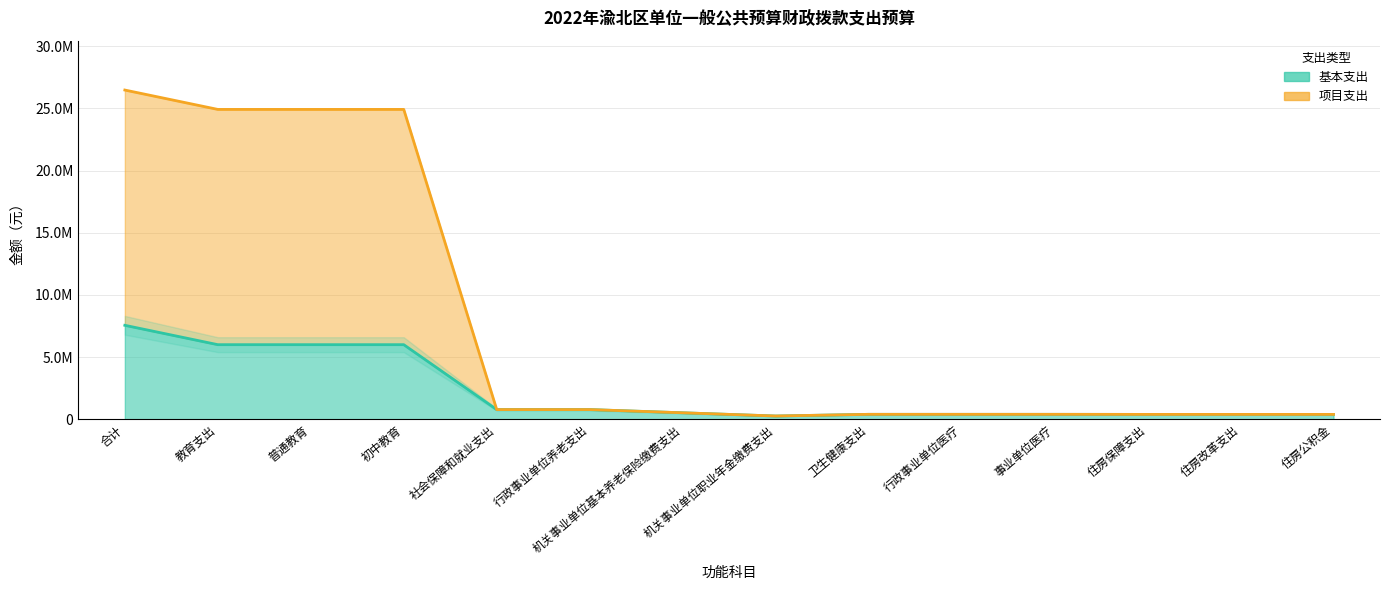

What is the label of the 12th point from the right?

普通教育